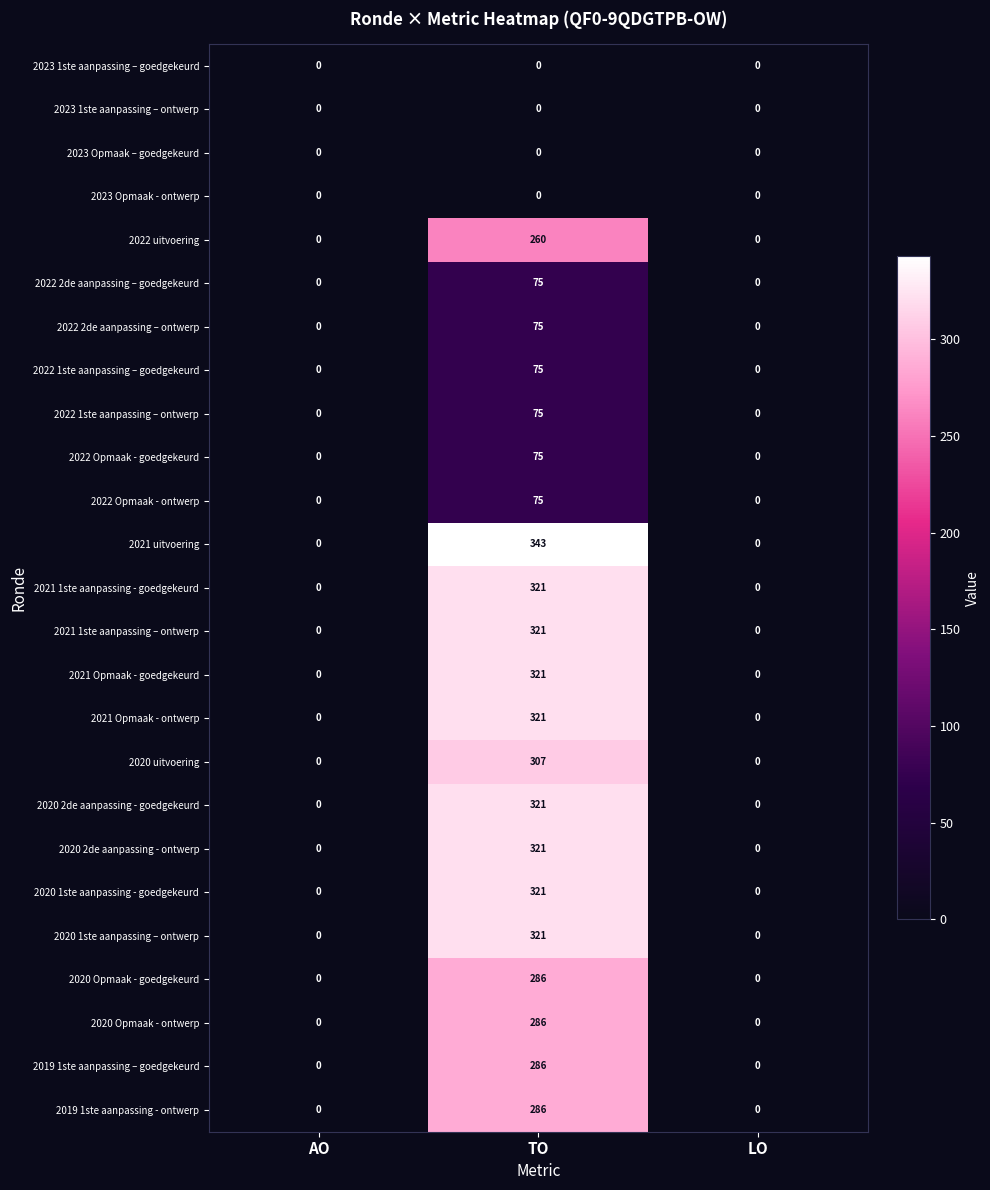

How many 2022 1ste aanpassing – goedgekeurd values are between 0 and 75?

3